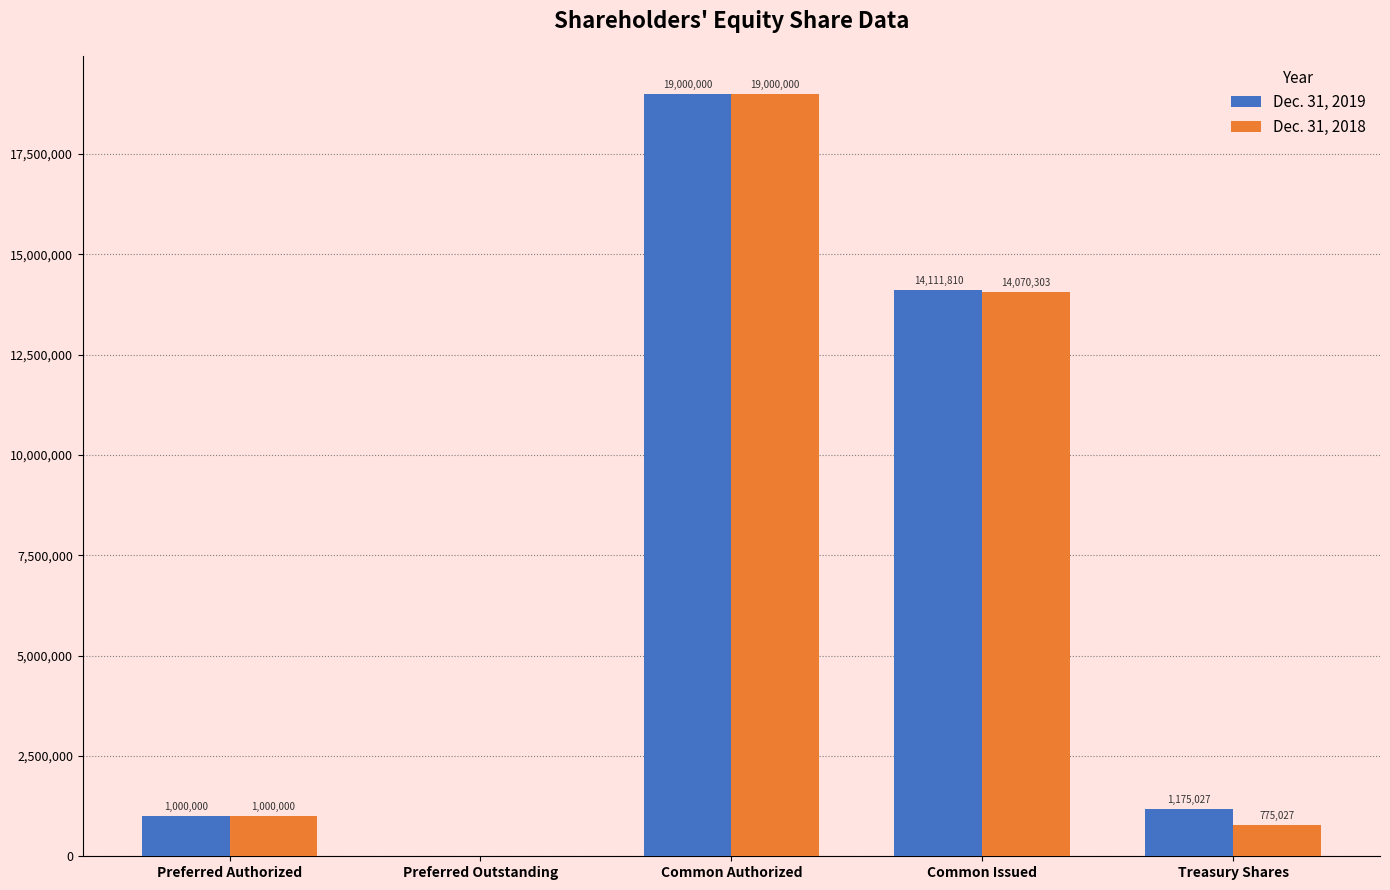

True or false: Dec. 31, 2018 has a value of 350268 at Preferred Authorized.

False